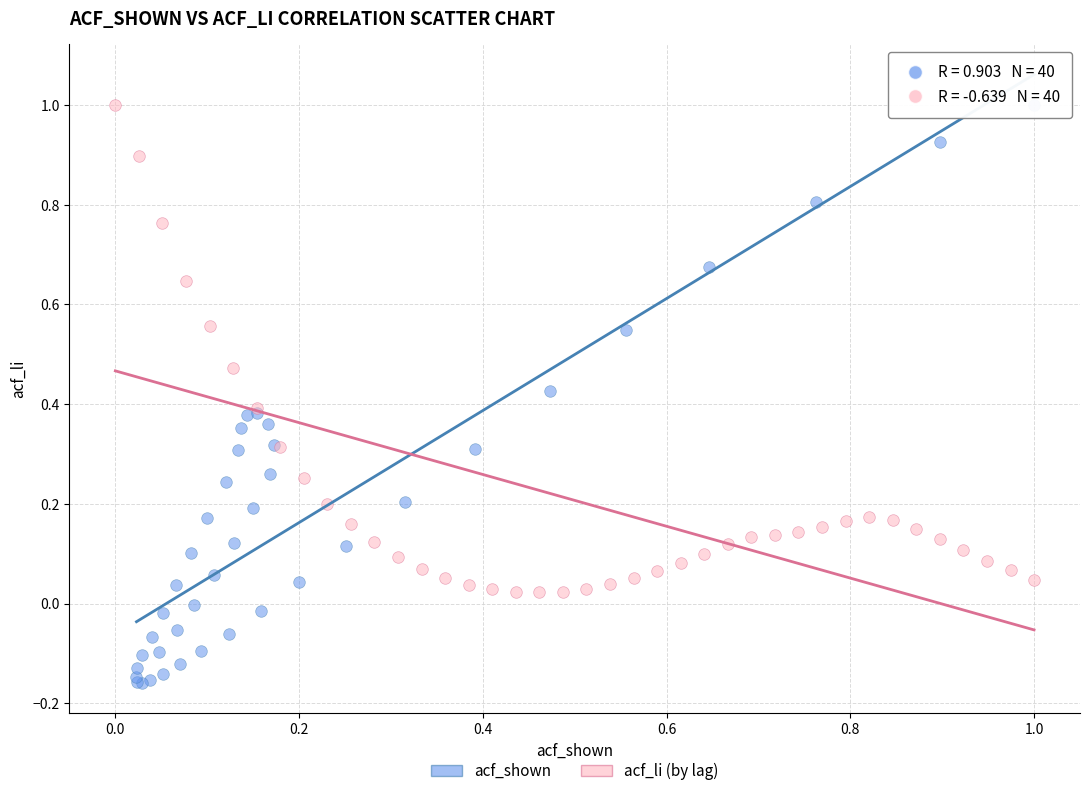

Which series contains the lowest Y value?

acf_shown